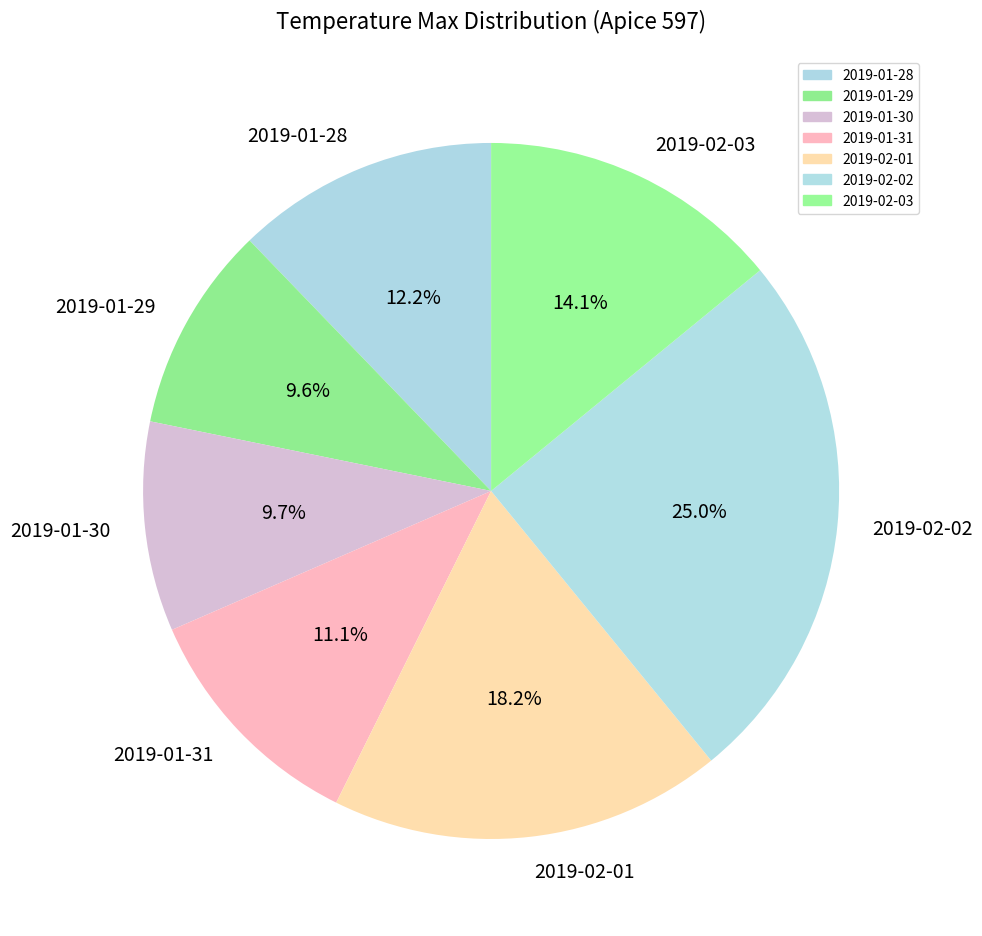

Which slice is the largest?

2019-02-02